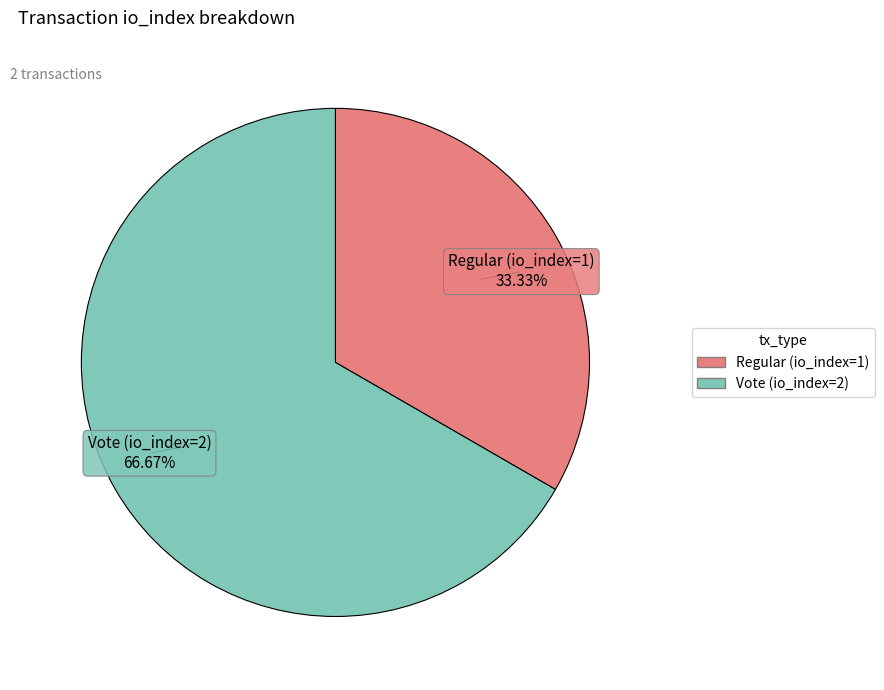

Count the number of slices in the pie.

2